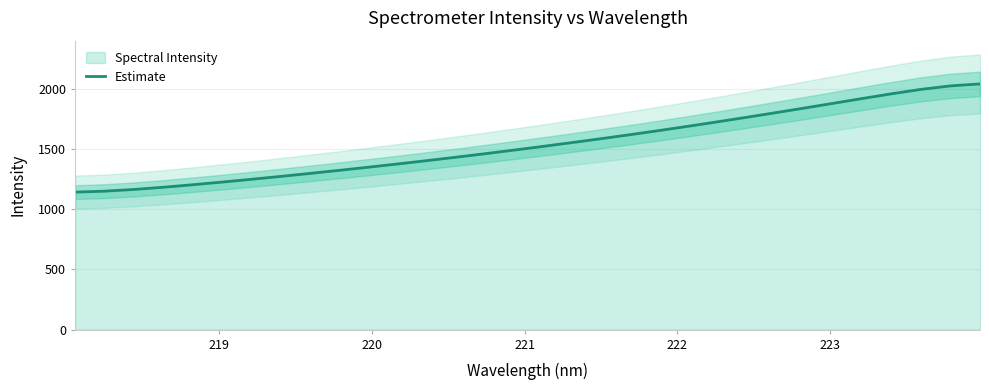

What is the sum of all values?

49268.0